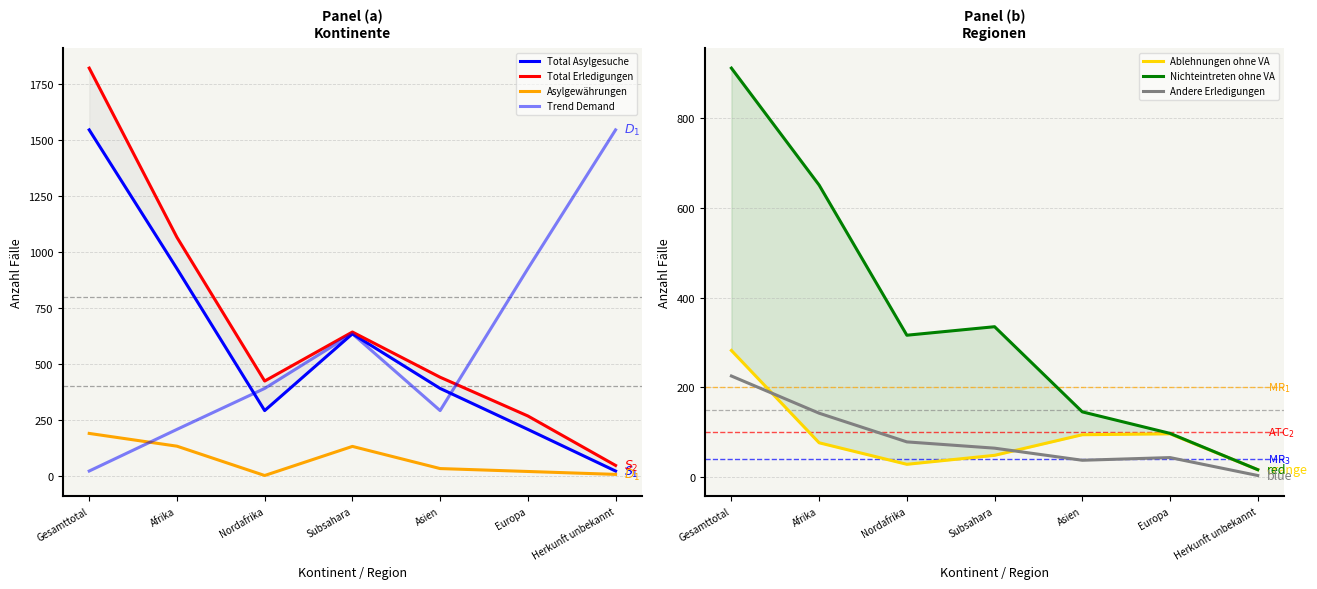

At how many categories does at least one series exceed 1347?

1